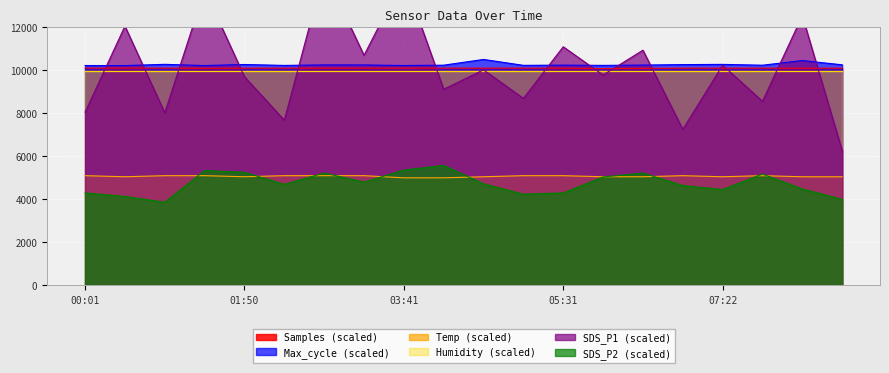

What is the label of the 5th point from the left?

01:50